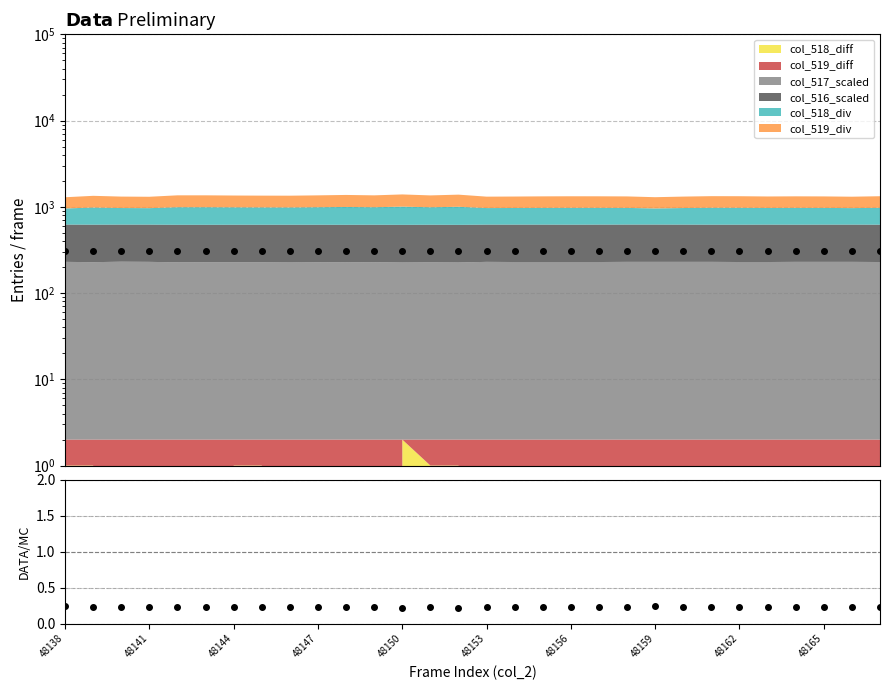

At how many categories does at least one series exceed 154?

30